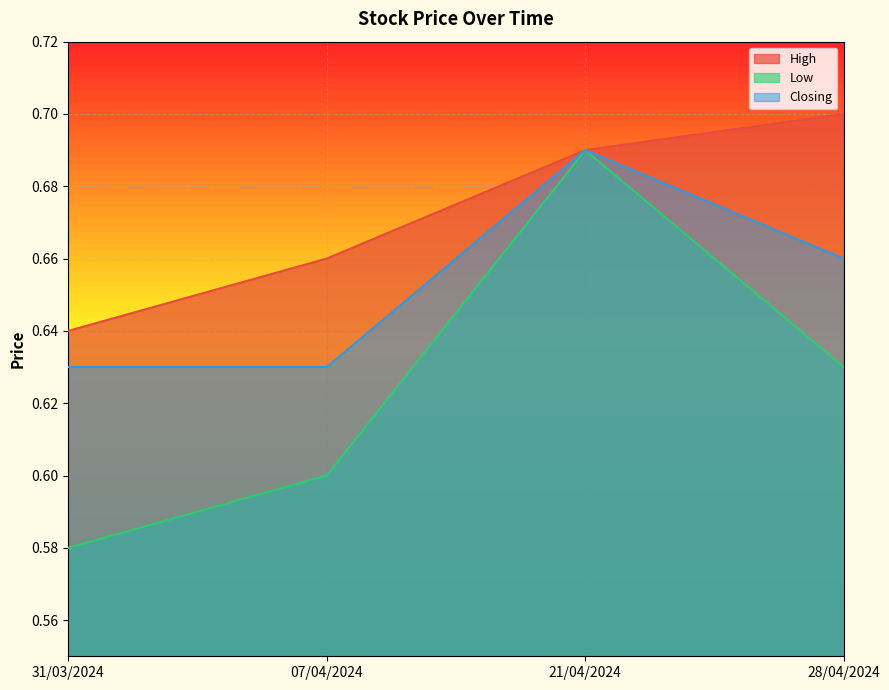

True or false: High and Low intersect in this chart.

False